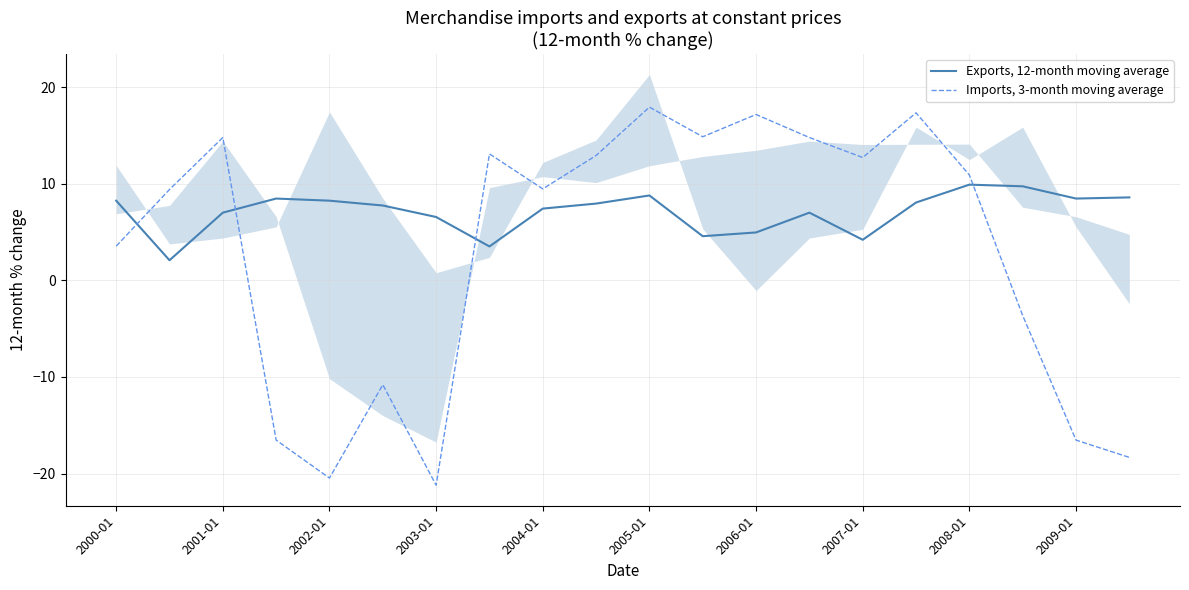

The Imports, 3-month moving average series shows -30.9 at 2003-01. True or false?

False